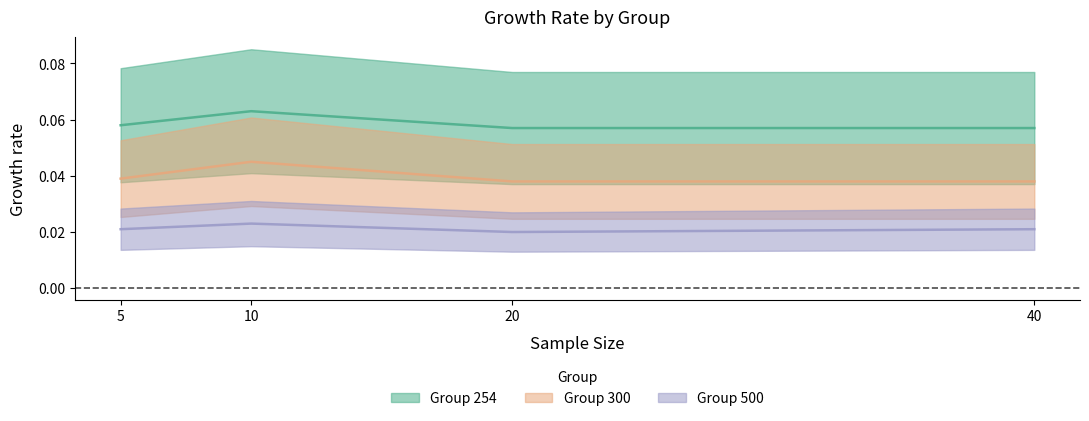

List the series in order of their peak value, highest first.

254, 300, 500